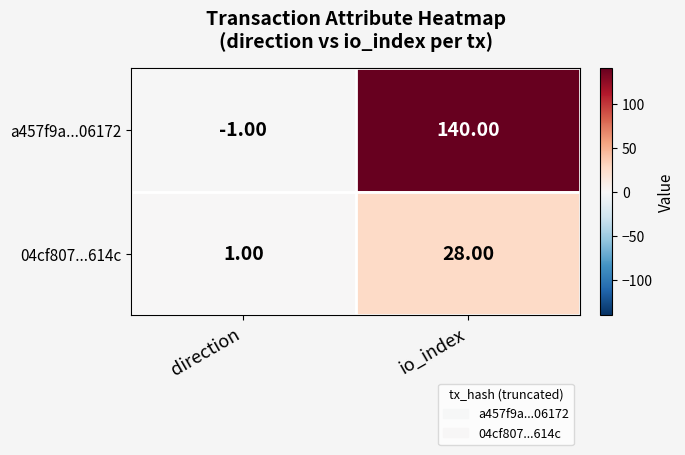

List the series in order of their peak value, highest first.

a457f9a...06172, 04cf807...614c